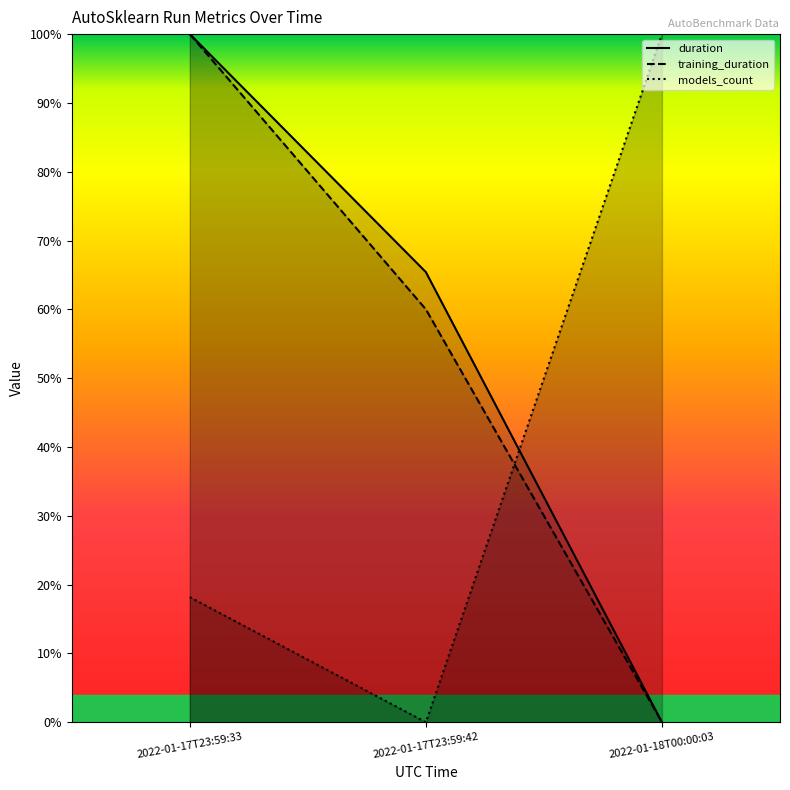

Which series has the largest range (max minus min)?

duration